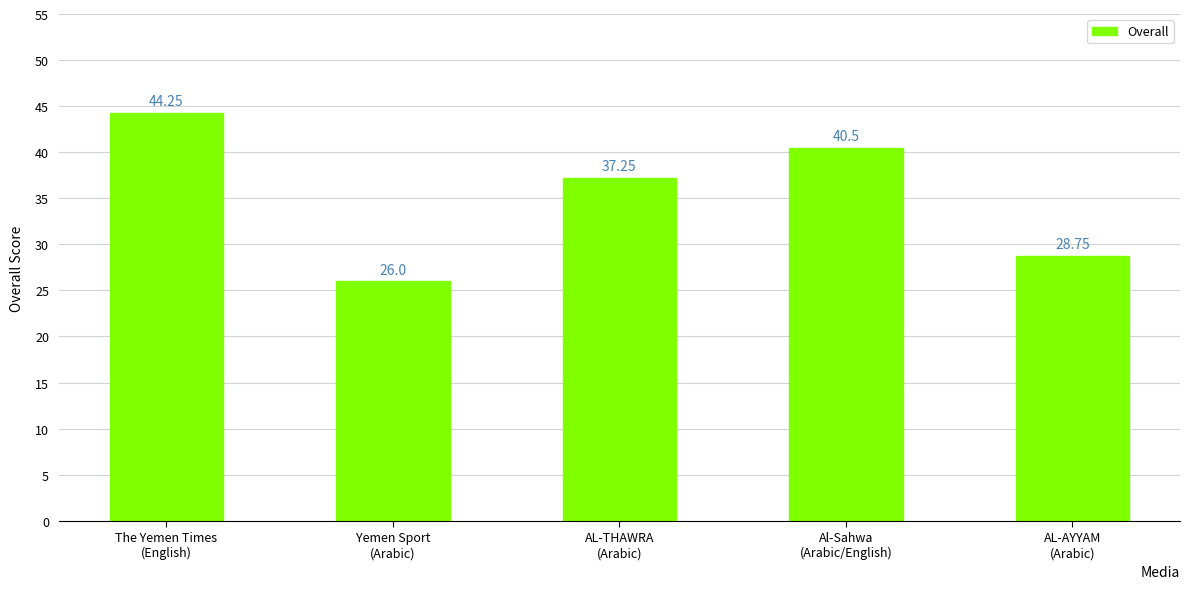

What is the sum of all values?

176.8